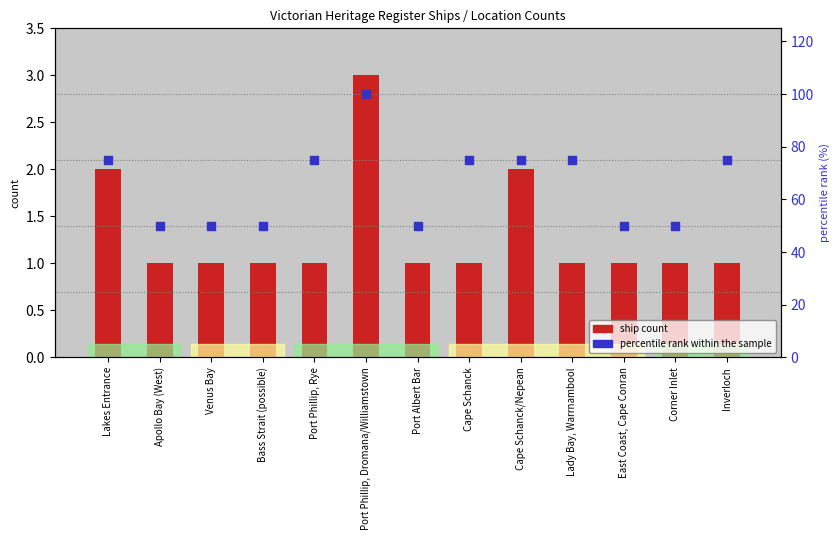

Which series contains the highest Y value?

percentile rank within the sample